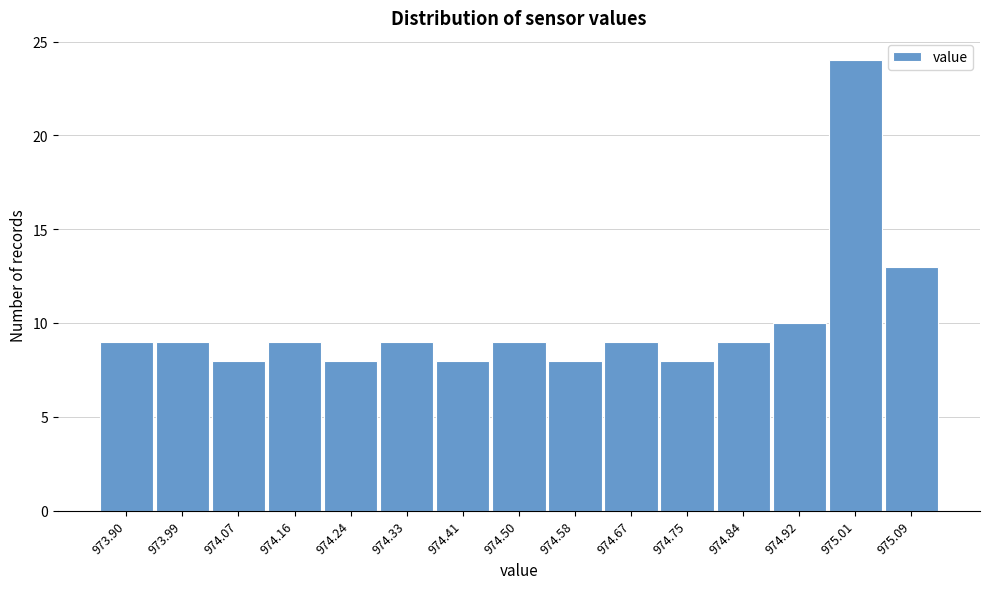

Reading right to left, list all the values displayed in this chart.

13	24	10	9	8	9	8	9	8	9	8	9	8	9	9